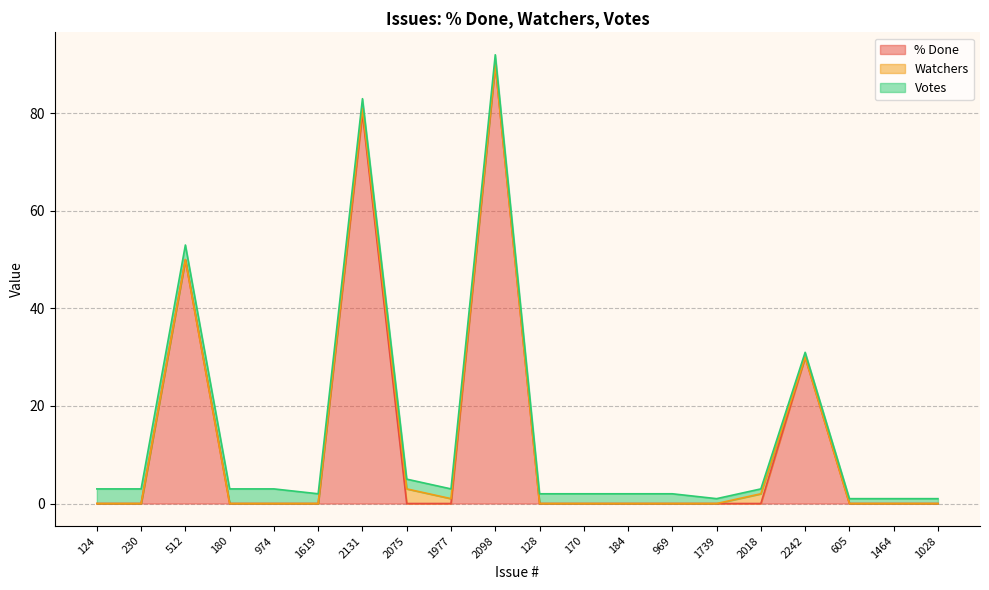

What are all the series names shown in the legend?

% Done, Watchers, Votes